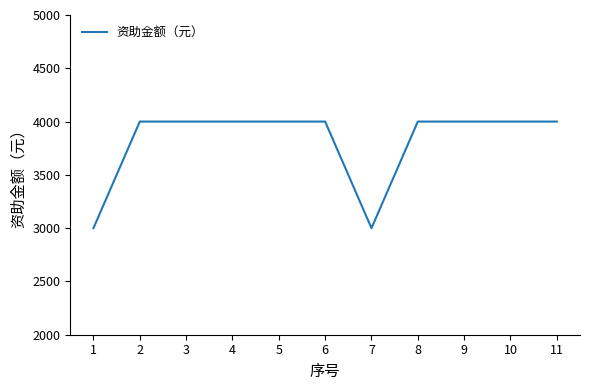

What is the maximum value shown in the chart?

4000